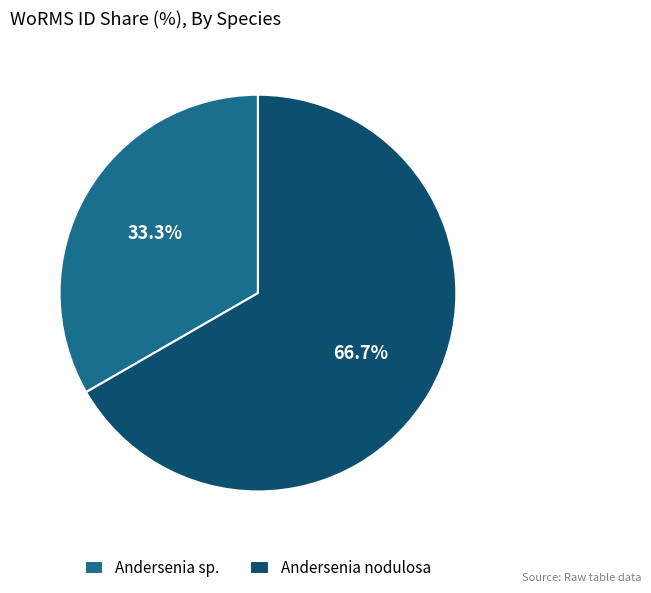

Which slice is the smallest?

Andersenia sp.